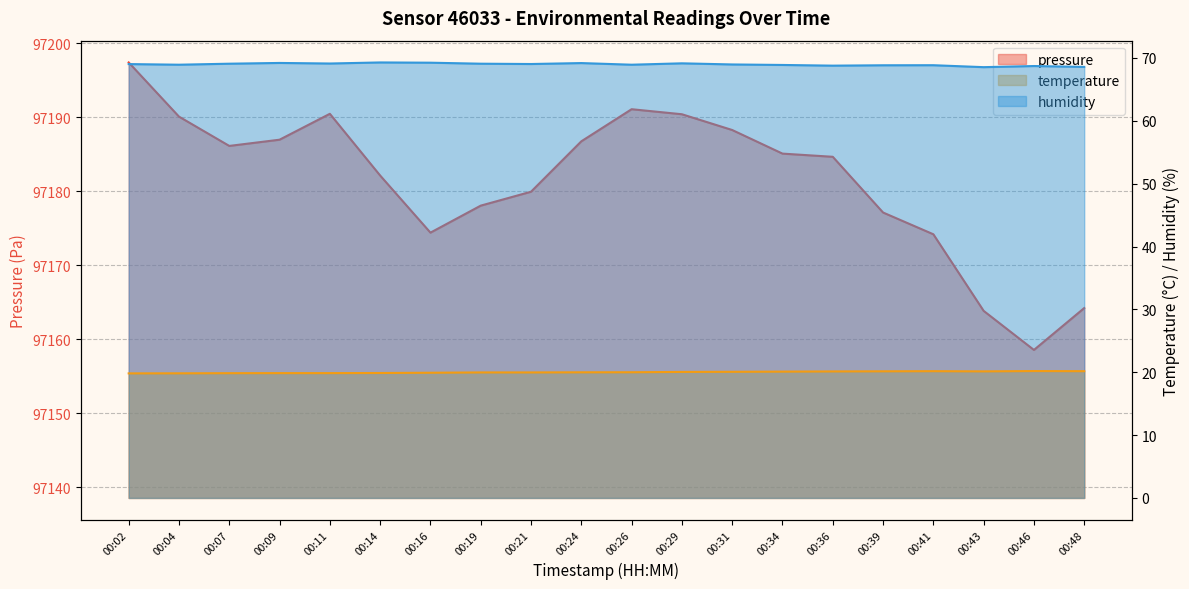

What is the lowest value of the temperature series?

19.8